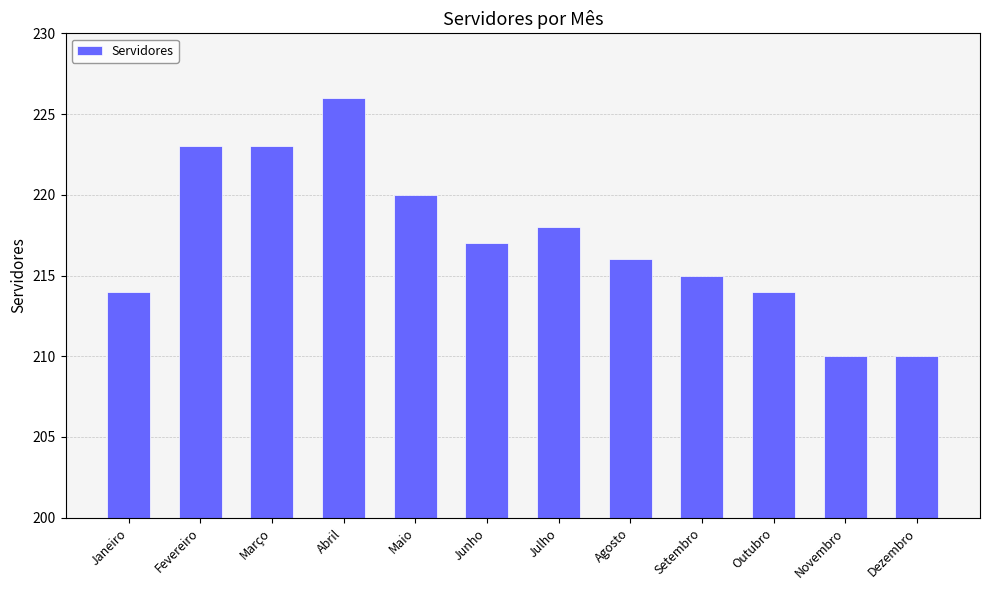

What is the minimum value shown in the chart?

210